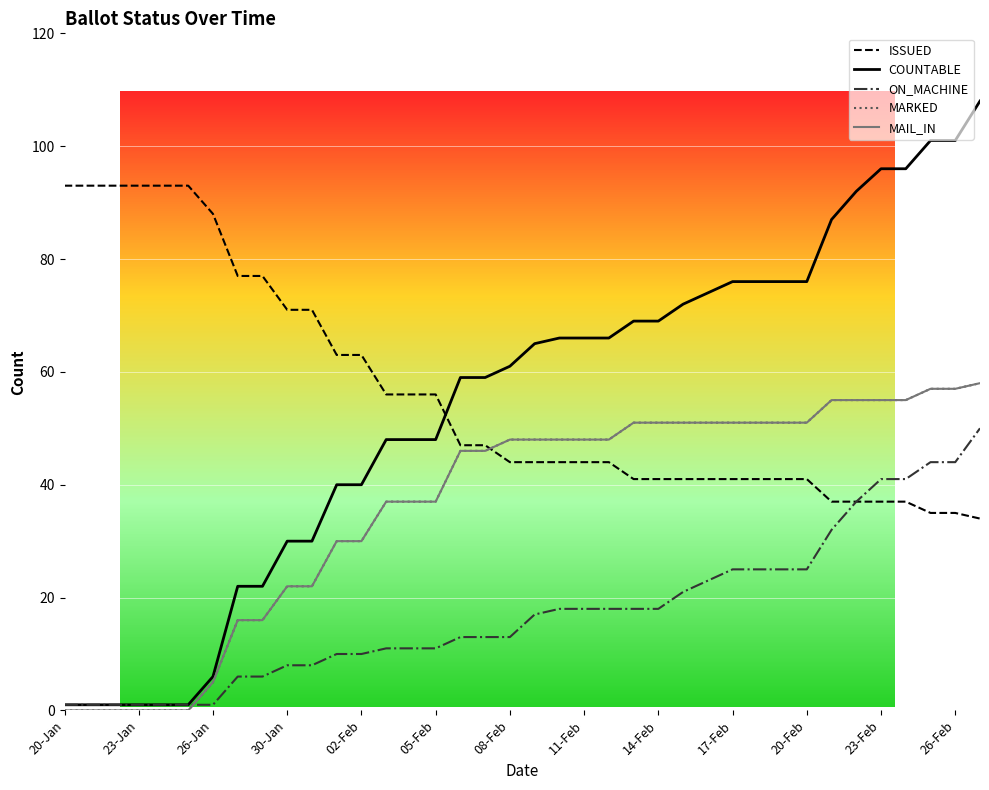

What is the sum of all ISSUED values?

2130